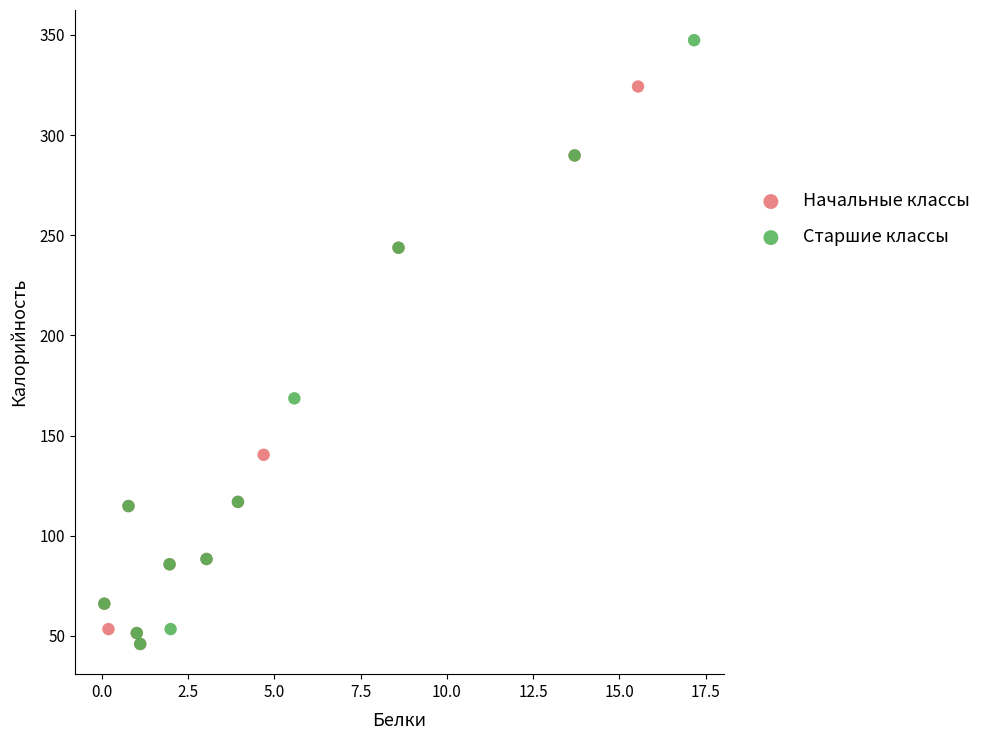

What are all the series names shown in the legend?

Начальные классы, Старшие классы